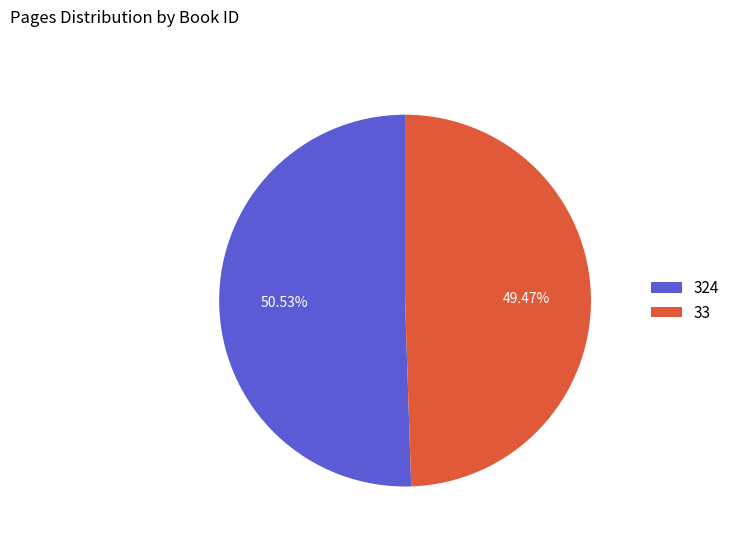

What percentage is NOT represented by 33?

50.5%